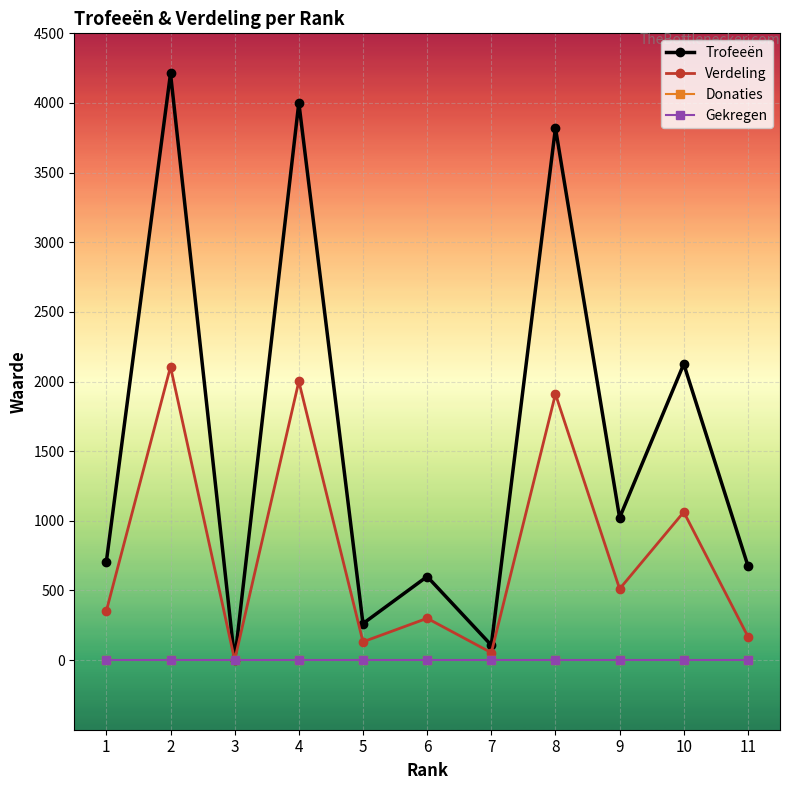

What is the difference between the maximum and minimum values in the Trofeeën series?

4212